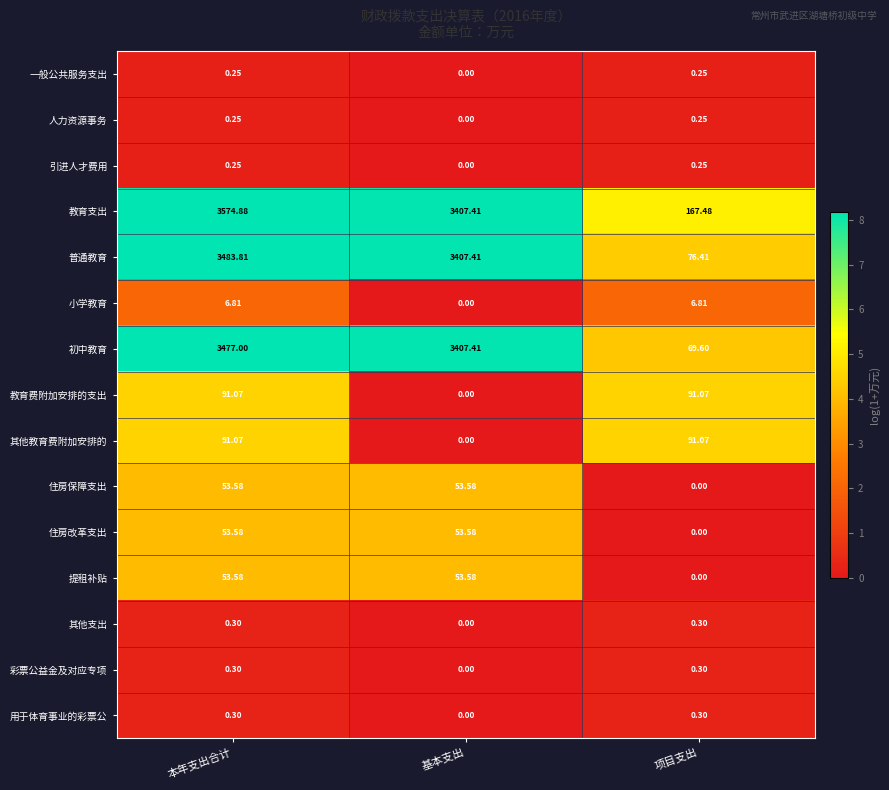

Between 基本支出 and 项目支出, which series saw the biggest shift?

初中教育